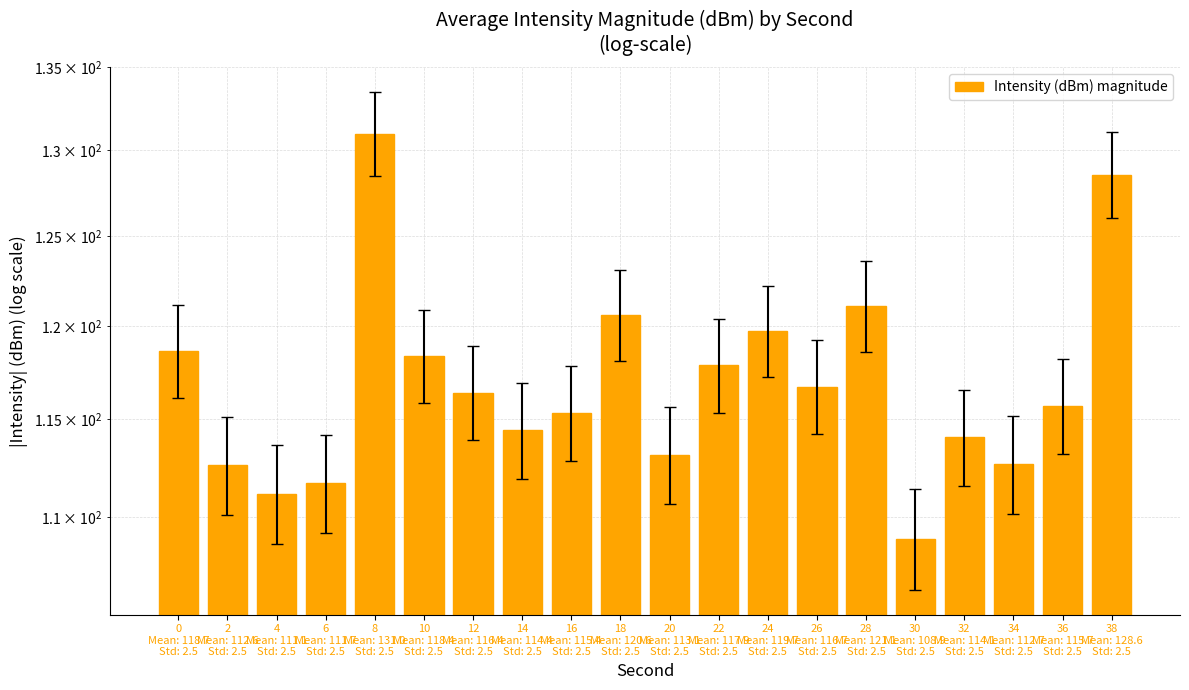

At which category does the chart reach its minimum across all series?

30
Mean: 108.9
Std: 2.5